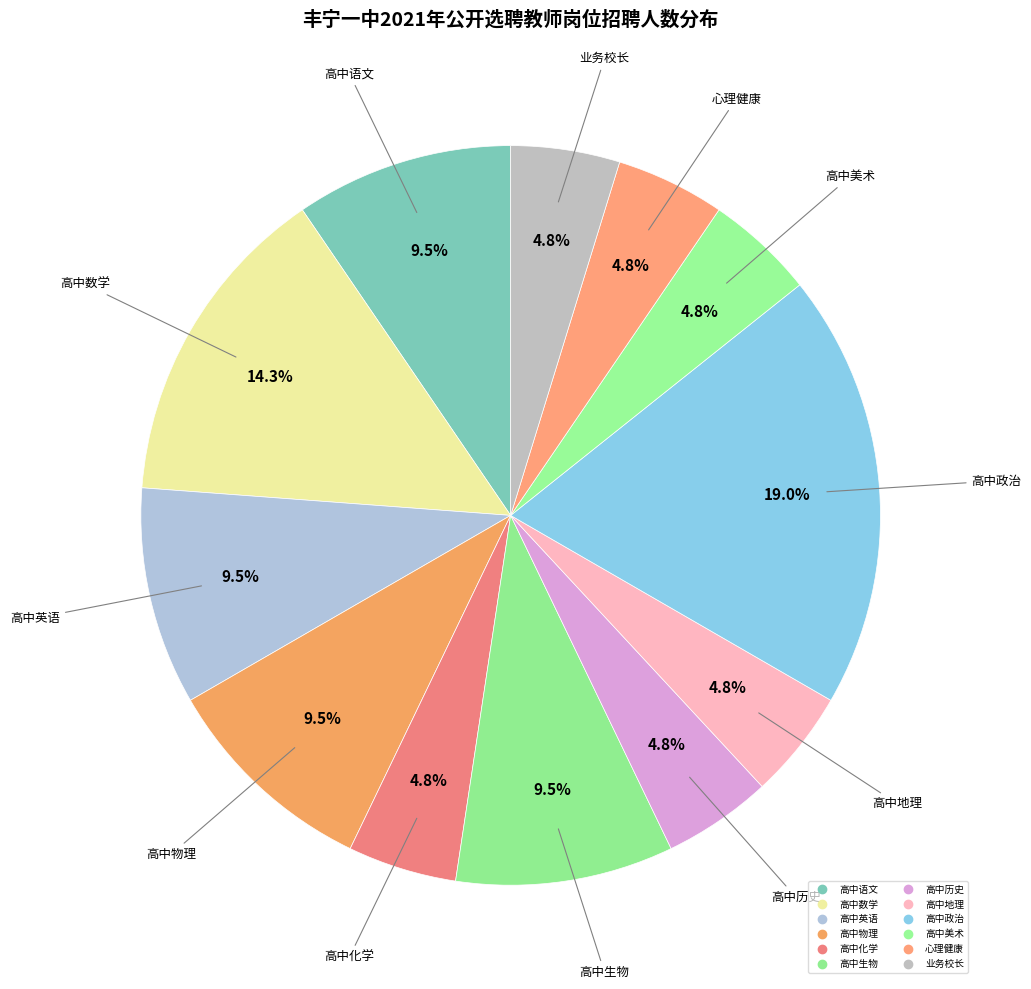

How many slices are in this pie chart?

12